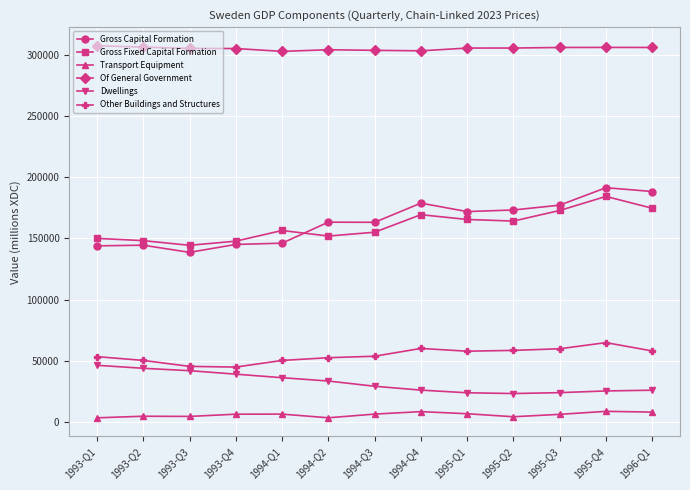

How many values in the Transport Equipment series are below 6327?

6